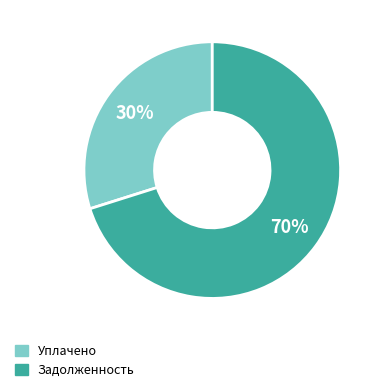

To the nearest percent, what is the difference between the largest and smallest slice percentages?

40%